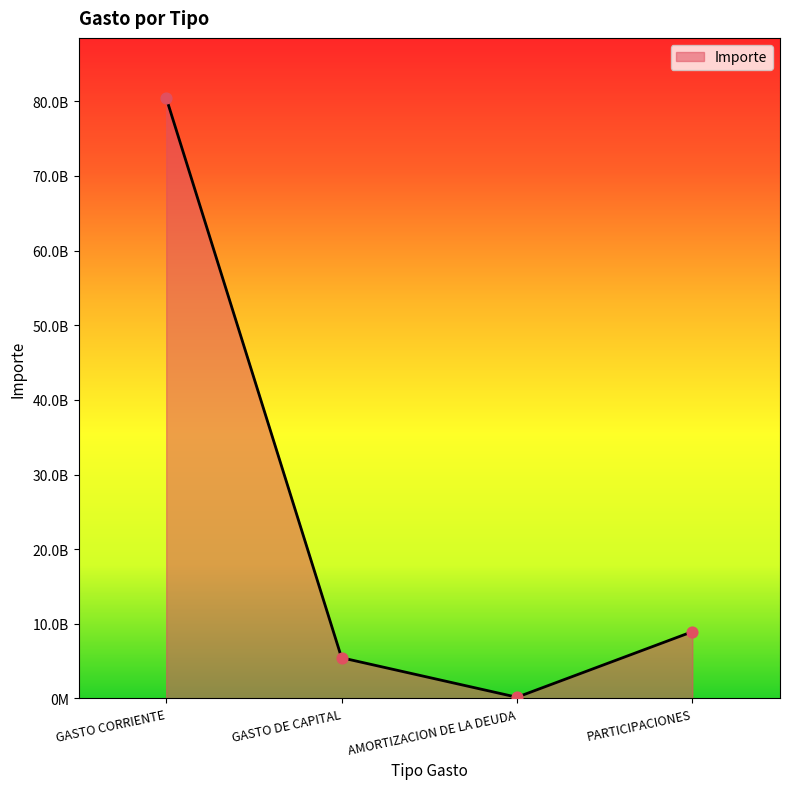

Which has a higher value, PARTICIPACIONES or GASTO DE CAPITAL?

PARTICIPACIONES